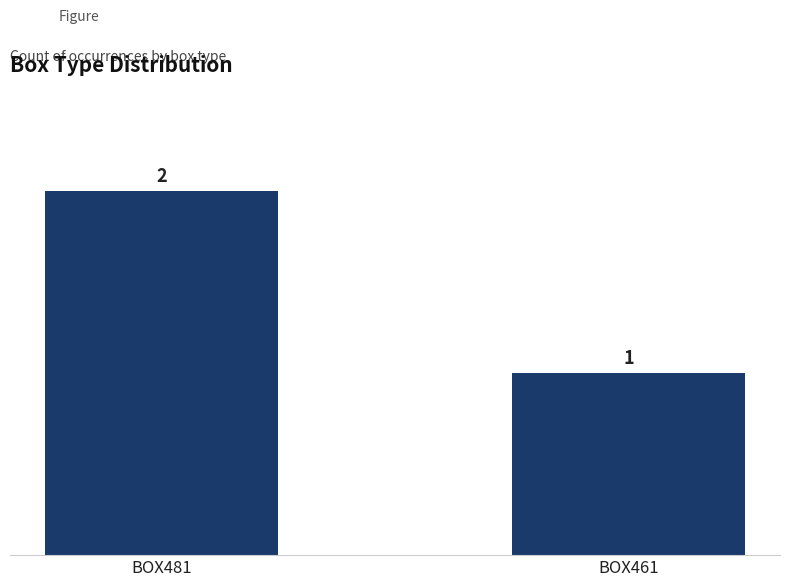

How many values are below 2?

1